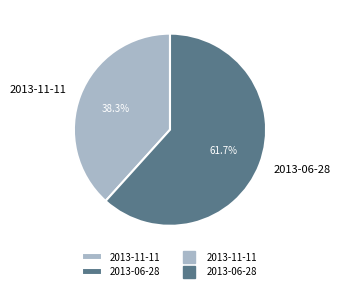

To the nearest percent, what is the average slice percentage?

50%